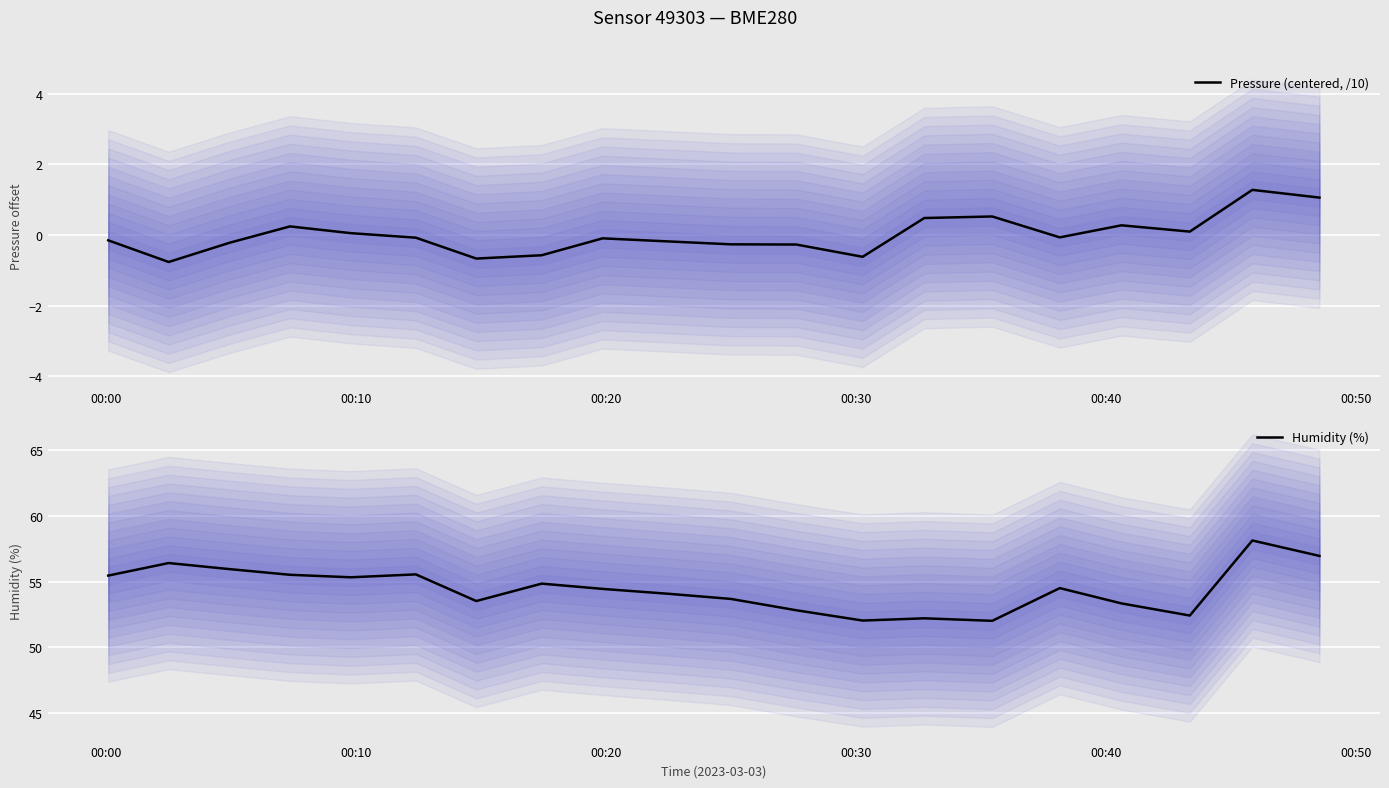

What is the highest value of the Pressure (centered, /10) series?

1.3